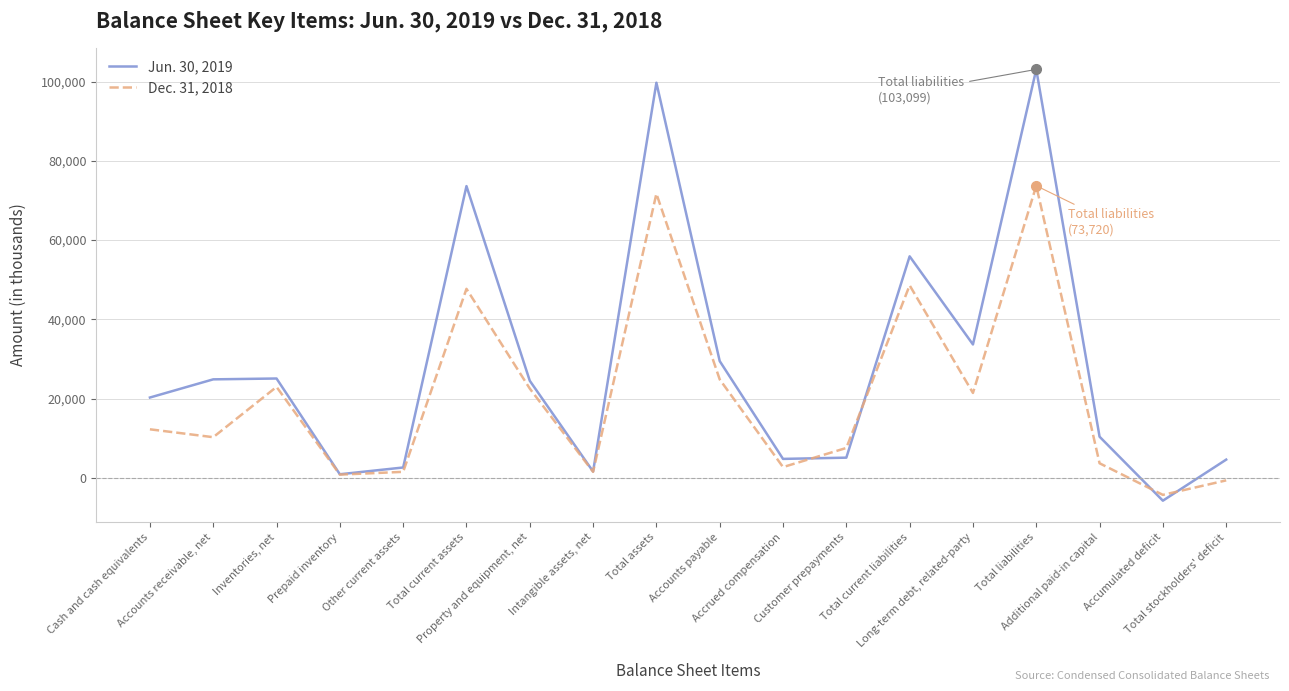

How many lines are shown in the chart?

2